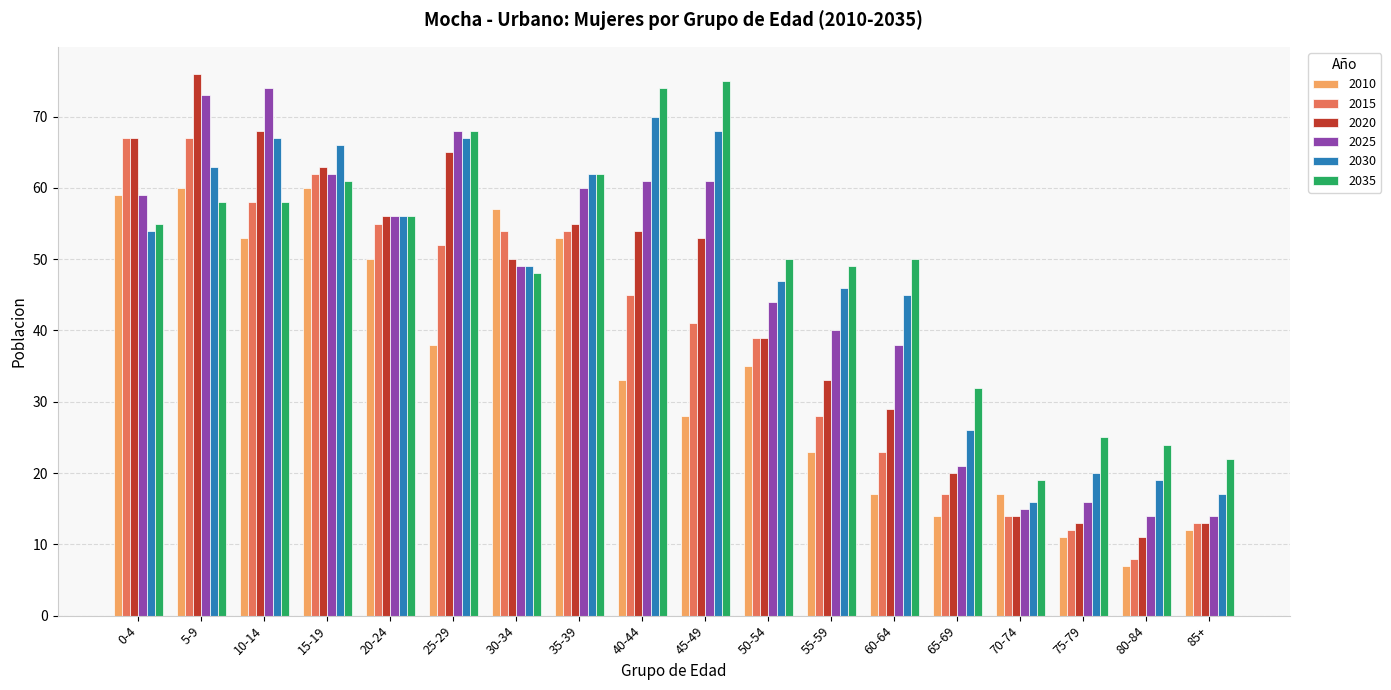

What is the highest value of the 2030 series?

70